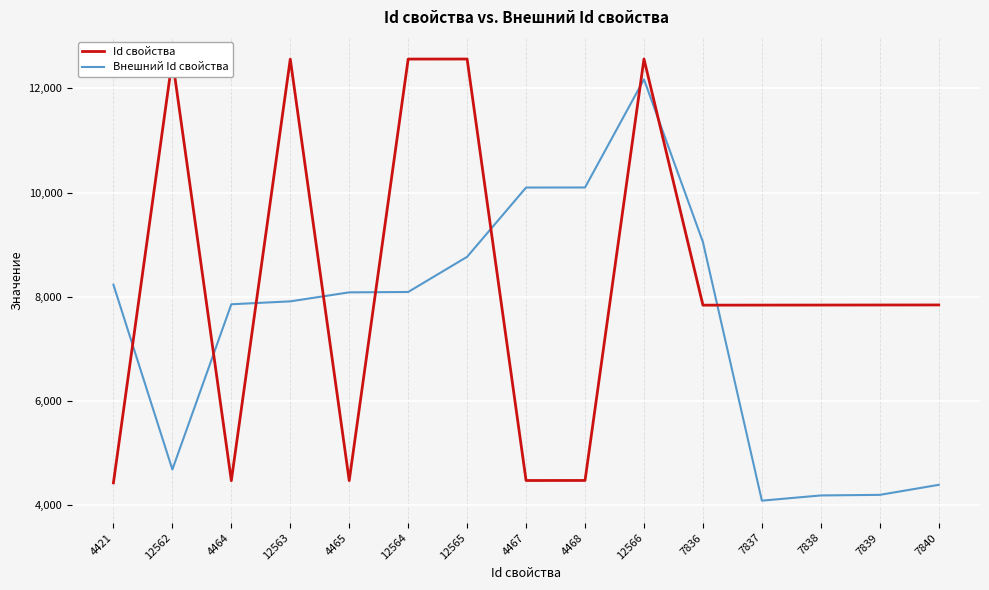

How many categories are shown in the chart?

15